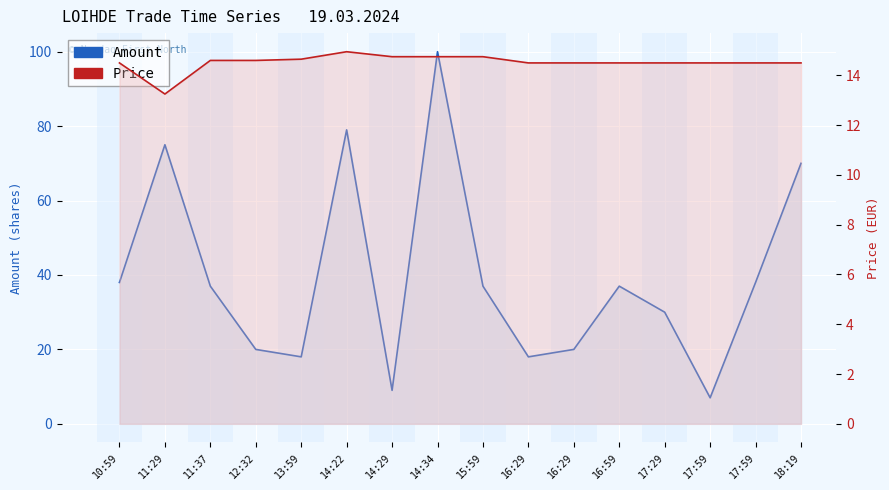

Between which two adjacent categories do Amount and Price first intersect?

14:22 and 14:29